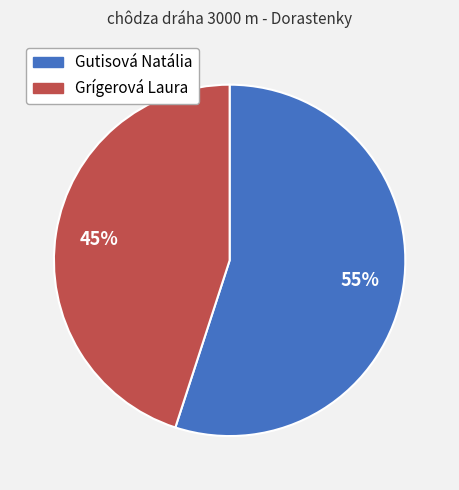

What is the ratio of the value at Grígerová Laura to the value at Gutisová Natália?

0.8